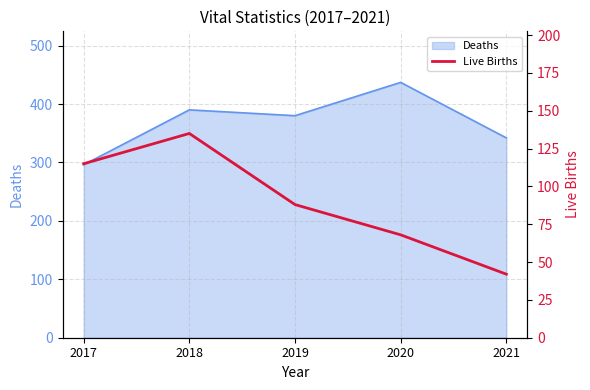

True or false: Deaths has a value of 296 at 2017.

True